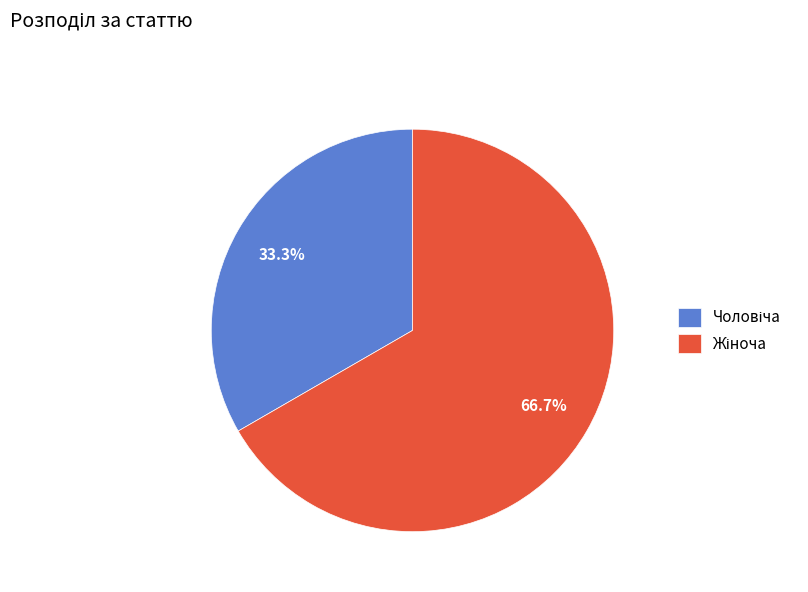

Is there any slice that represents more than half of the pie?

Yes